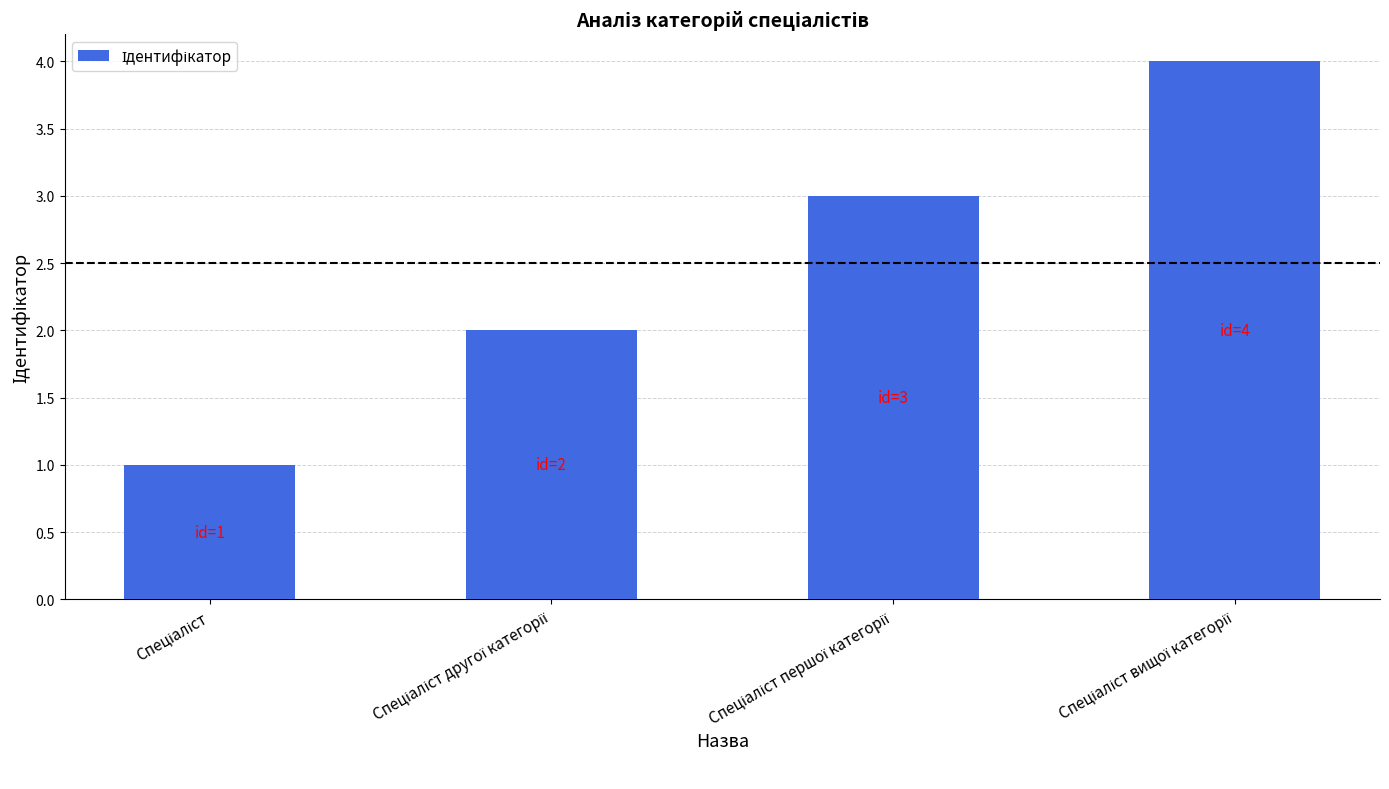

What is the sum of all values?

10